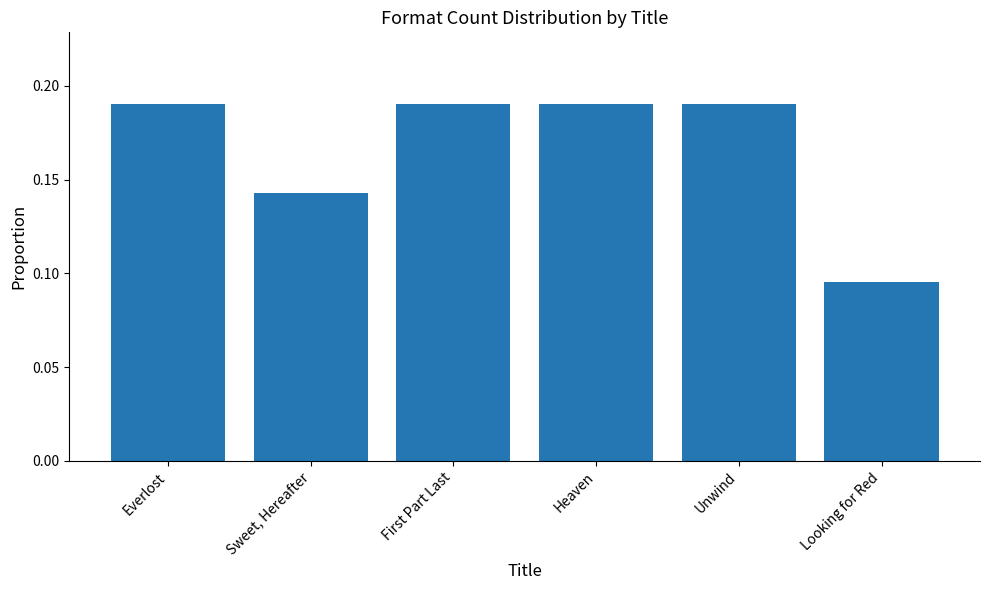

Which category has the lowest value across all series?

Looking for Red